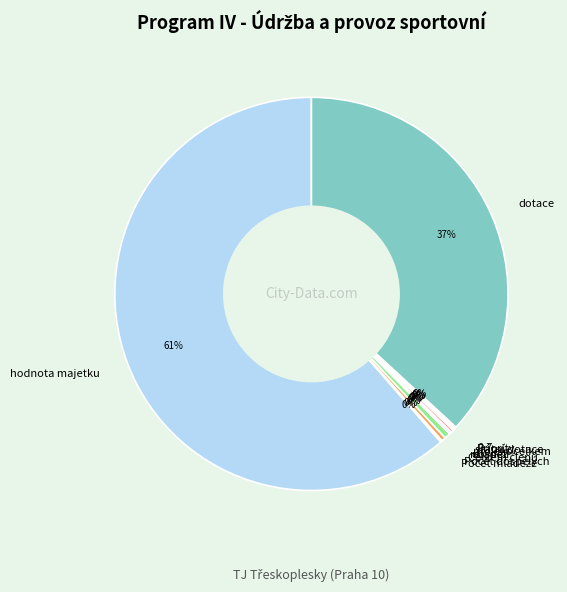

Is there any slice that represents more than half of the pie?

Yes